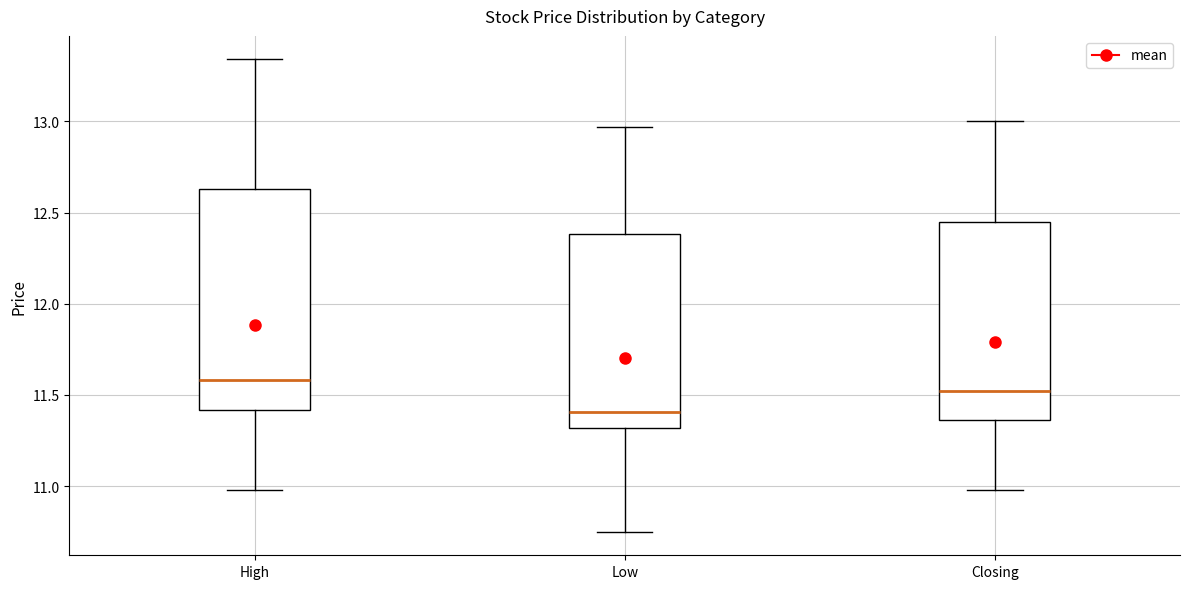

Where does the lower whisker of the box for Closing end on the y-axis? The values are not printed on the chart, so give them approximately, as read against the axis.

11.00